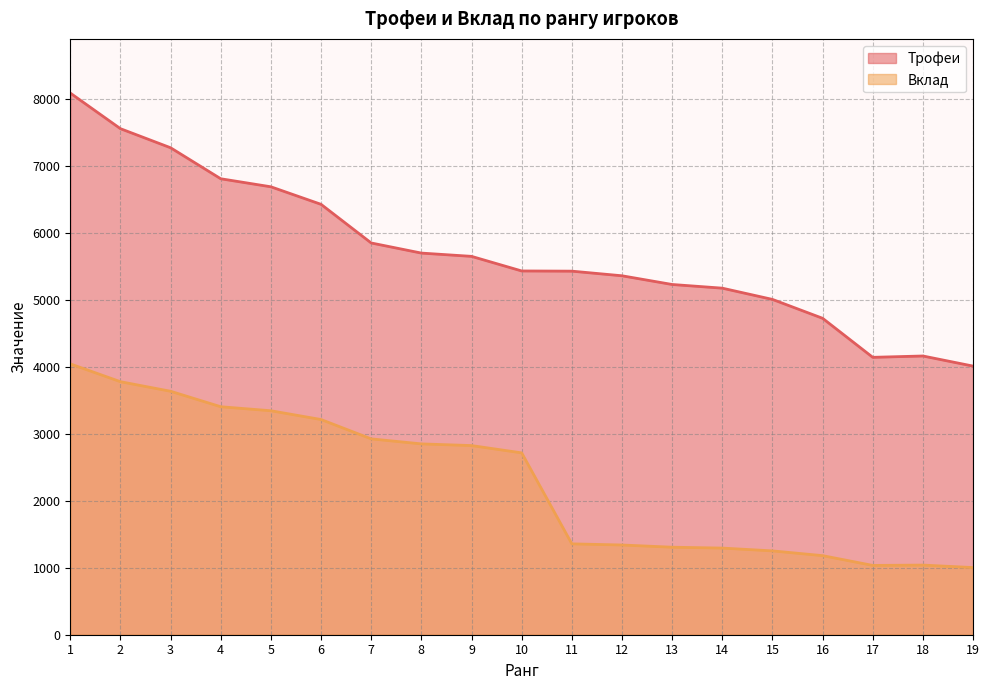

How many lines are shown in the chart?

2